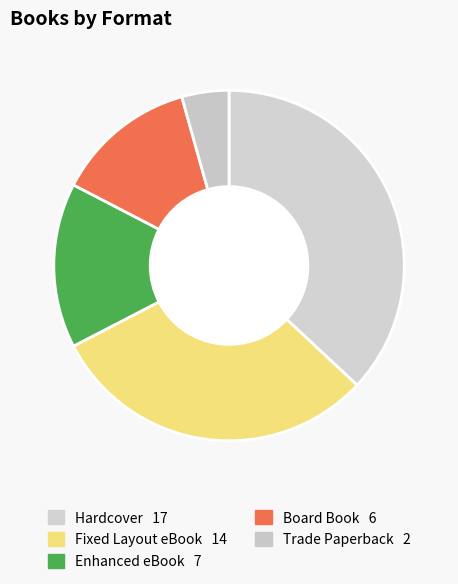

Does Hardcover account for over 50% of the chart?

No